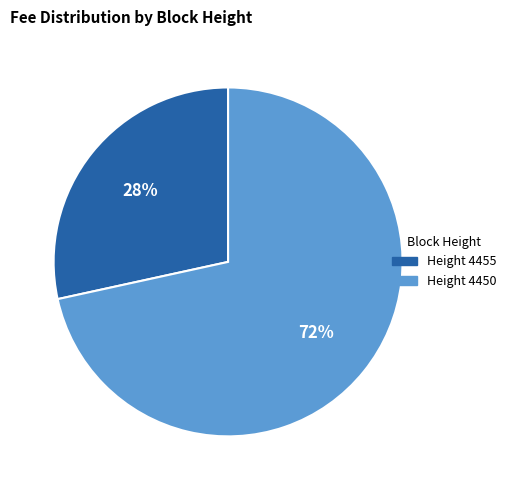

Is there any slice that represents more than half of the pie?

Yes